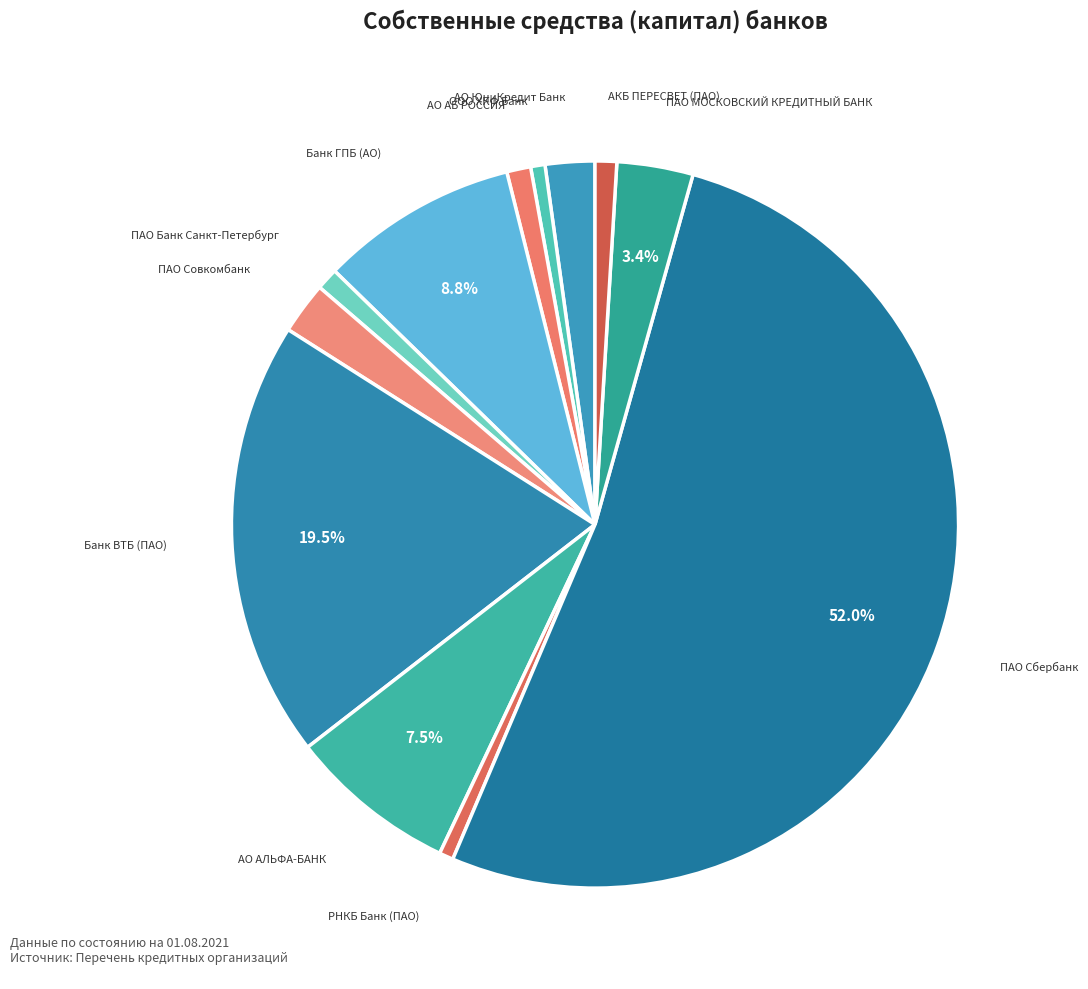

Count the number of slices in the pie.

12